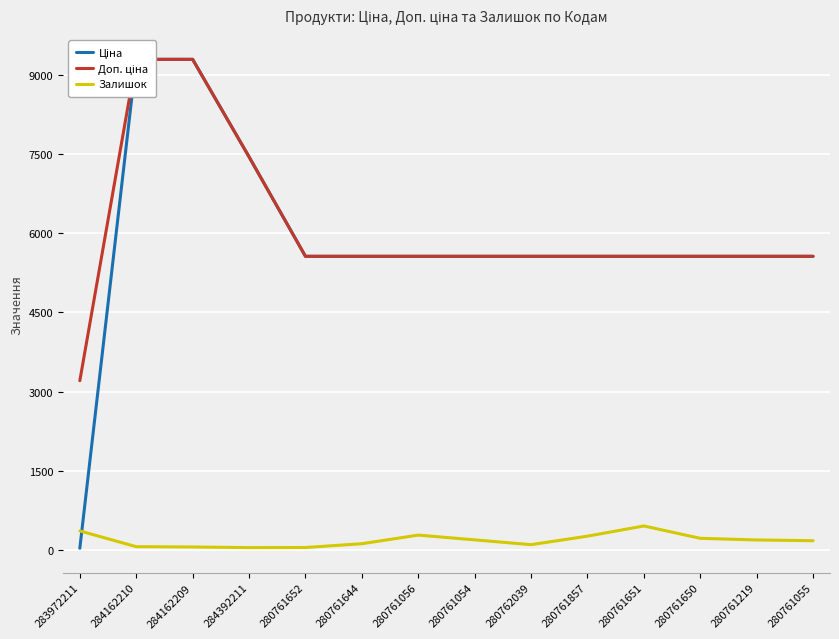

Is it true that Доп. ціна equals 3666.7 at 280761055?

False